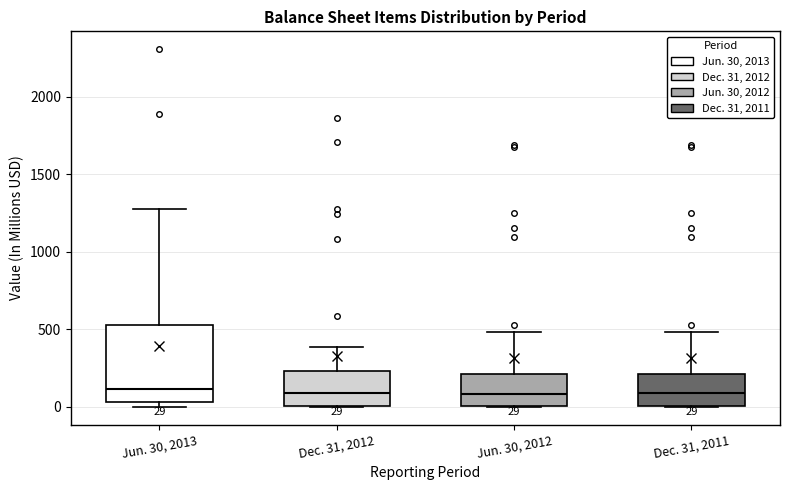

Comparing the boxes themselves (not the whiskers), which one is the tallest?

Jun. 30, 2013